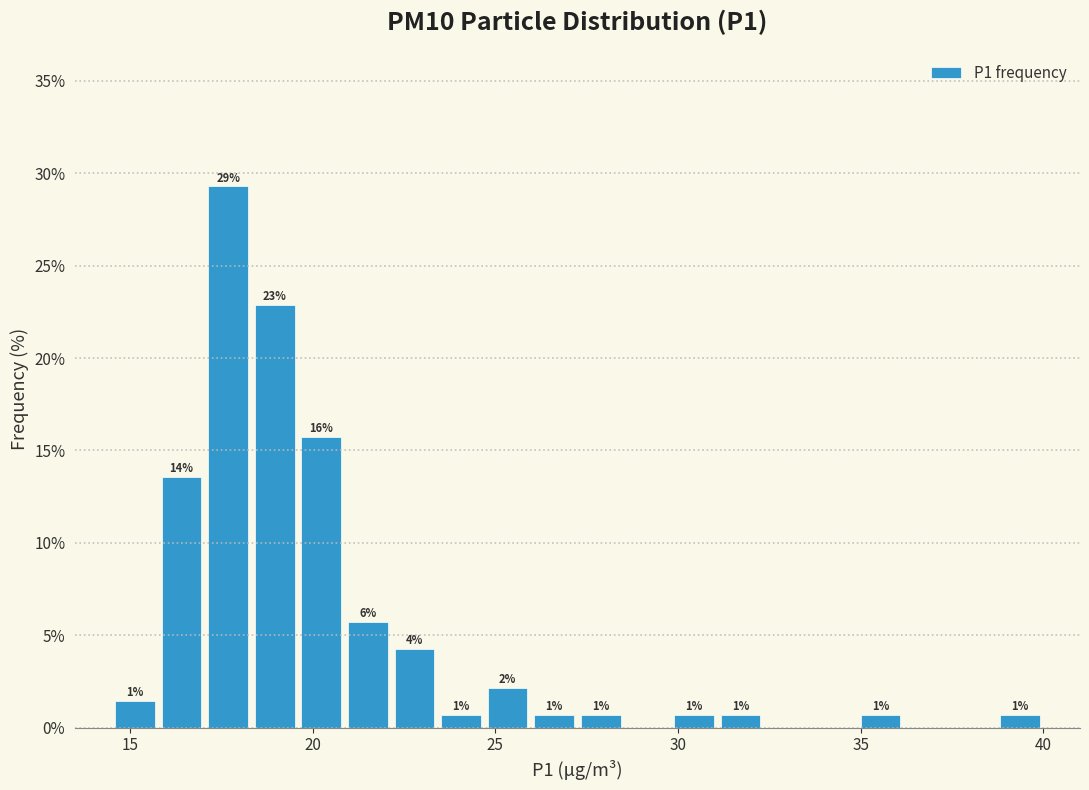

Around what value on the x-axis is the tallest bar? Give the approximate position of its centre, as read against the axis.

17.5